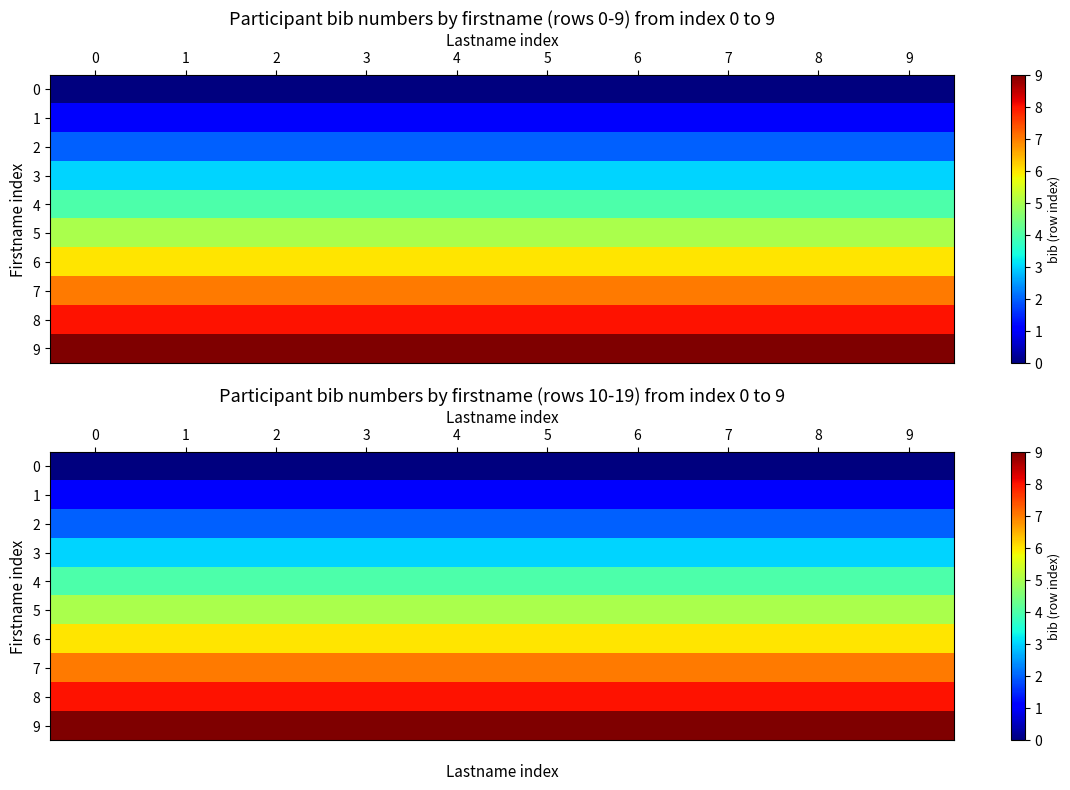

What is the total value across all series at 6?

45